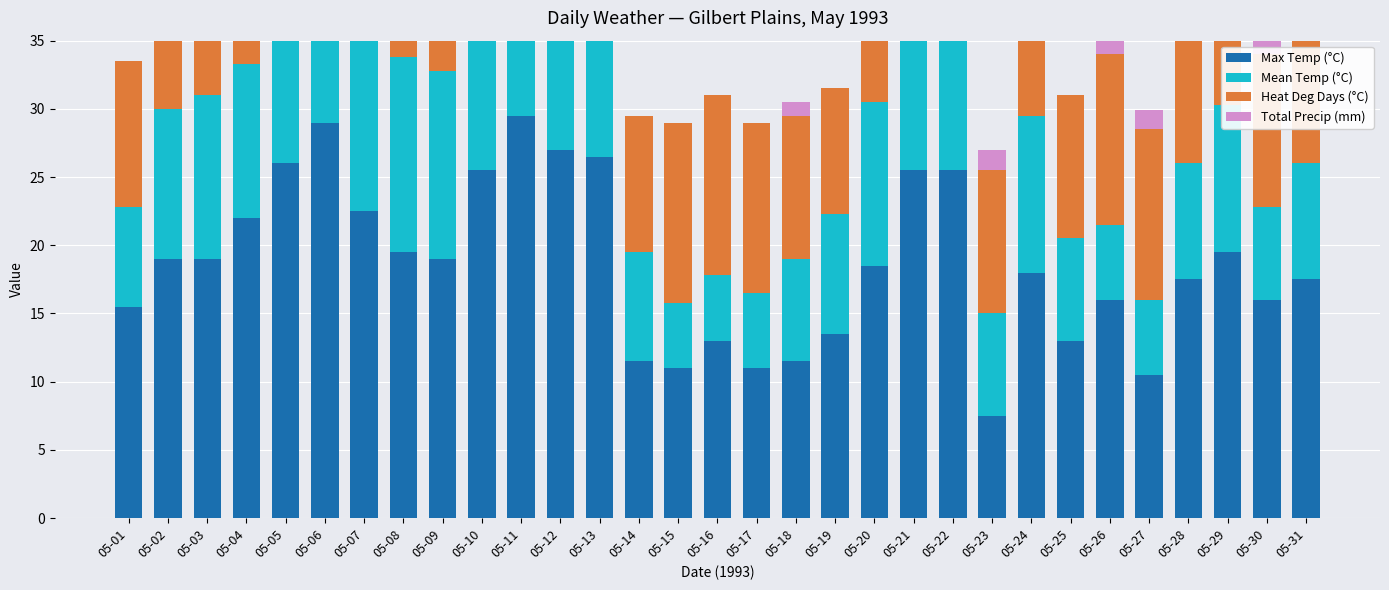

Reading left to right, extract all data points from this chart.

Max Temp (°C): 05-01=15.5	05-02=19.0	05-03=19.0	05-04=22.0	05-05=26.0	05-06=29.0	05-07=22.5	05-08=19.5	05-09=19.0	05-10=25.5	05-11=29.5	05-12=27.0	05-13=26.5	05-14=11.5	05-15=11.0	05-16=13.0	05-17=11.0	05-18=11.5	05-19=13.5	05-20=18.5	05-21=25.5	05-22=25.5	05-23=7.5	05-24=18.0	05-25=13.0	05-26=16.0	05-27=10.5	05-28=17.5	05-29=19.5	05-30=16.0	05-31=17.5
Mean Temp (°C): 05-01=7.3	05-02=11.0	05-03=12.0	05-04=11.3	05-05=13.8	05-06=15.5	05-07=15.3	05-08=14.3	05-09=13.8	05-10=14.3	05-11=19.3	05-12=15.5	05-13=16.3	05-14=8.0	05-15=4.8	05-16=4.8	05-17=5.5	05-18=7.5	05-19=8.8	05-20=12.0	05-21=11.3	05-22=16.3	05-23=7.5	05-24=11.5	05-25=7.5	05-26=5.5	05-27=5.5	05-28=8.5	05-29=10.8	05-30=6.8	05-31=8.5
Heat Deg Days (°C): 05-01=10.7	05-02=7.0	05-03=6.0	05-04=6.7	05-05=4.2	05-06=2.5	05-07=2.7	05-08=3.7	05-09=4.2	05-10=3.7	05-11=0.0	05-12=2.5	05-13=1.7	05-14=10.0	05-15=13.2	05-16=13.2	05-17=12.5	05-18=10.5	05-19=9.2	05-20=6.0	05-21=6.7	05-22=1.7	05-23=10.5	05-24=6.5	05-25=10.5	05-26=12.5	05-27=12.5	05-28=9.5	05-29=7.2	05-30=11.2	05-31=9.5
Total Precip (mm): 05-01=0.0	05-02=0.0	05-03=0.6	05-04=0.0	05-05=0.0	05-06=0.0	05-07=2.0	05-08=0.0	05-09=1.0	05-10=0.0	05-11=0.0	05-12=0.0	05-13=0.0	05-14=0.0	05-15=0.0	05-16=0.0	05-17=0.0	05-18=1.0	05-19=0.0	05-20=0.0	05-21=0.0	05-22=0.0	05-23=1.5	05-24=1.4	05-25=0.0	05-26=10.4	05-27=1.4	05-28=0.0	05-29=0.0	05-30=2.6	05-31=0.0